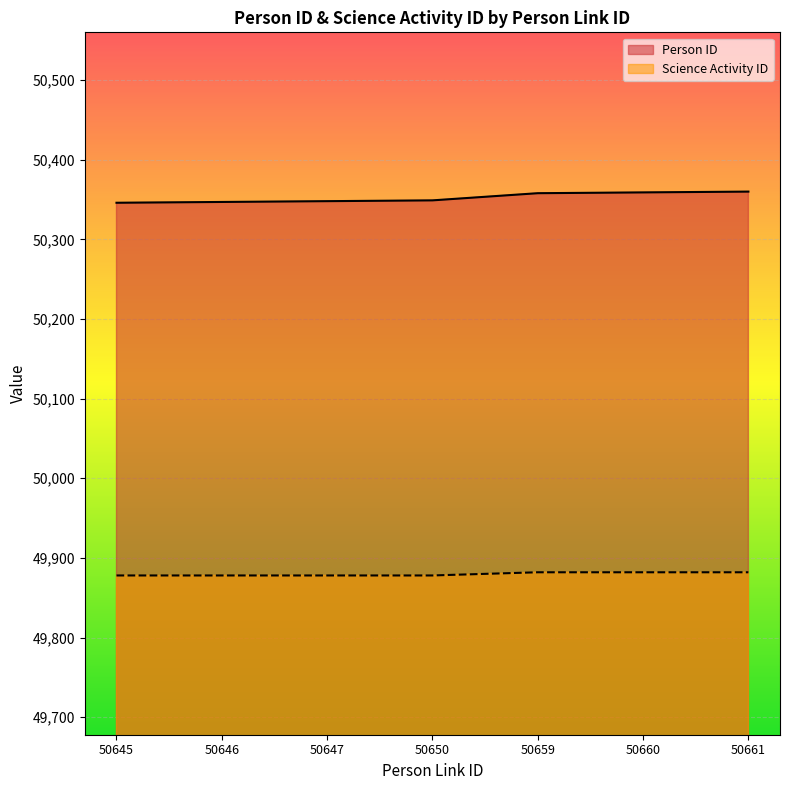

What is the value of the Person ID point at the 4th from the left?

50349